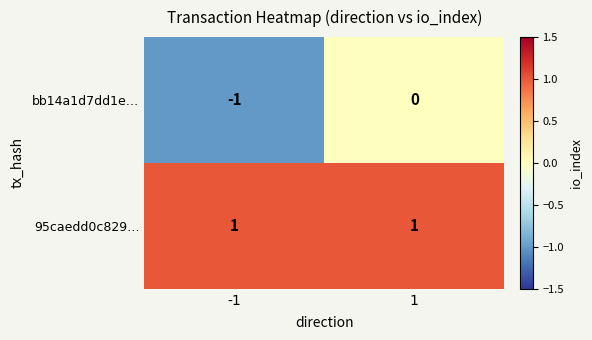

The value of 95caedd0c829… at 1 is 1. True or false?

True